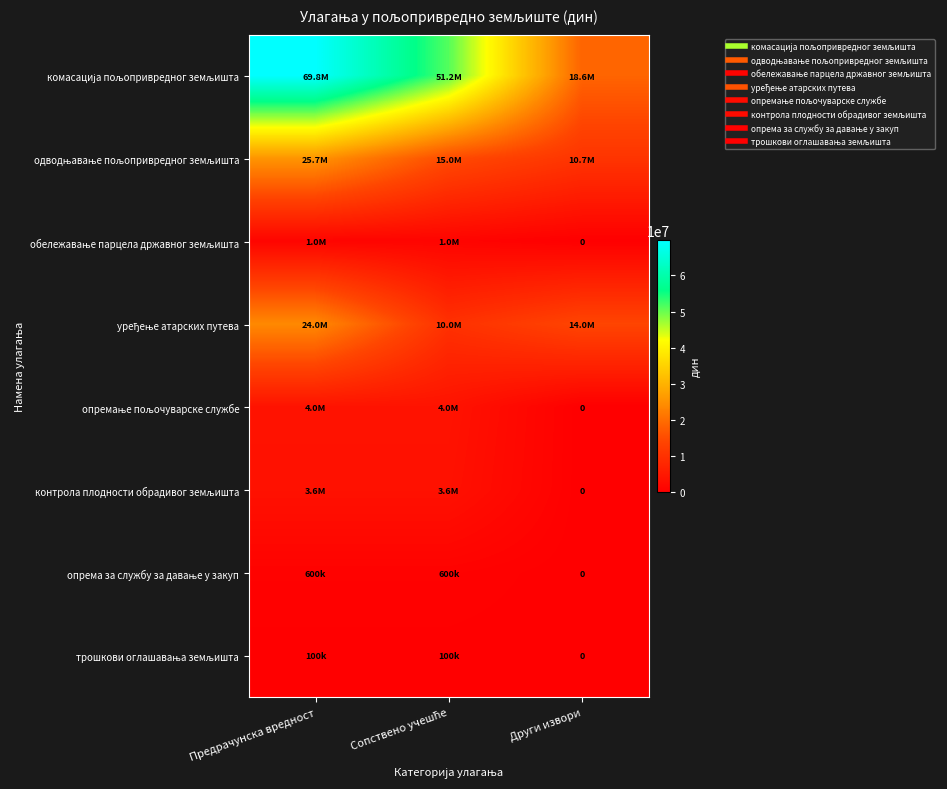

At which label does опремање пољочуварске службе reach its minimum?

Други извори